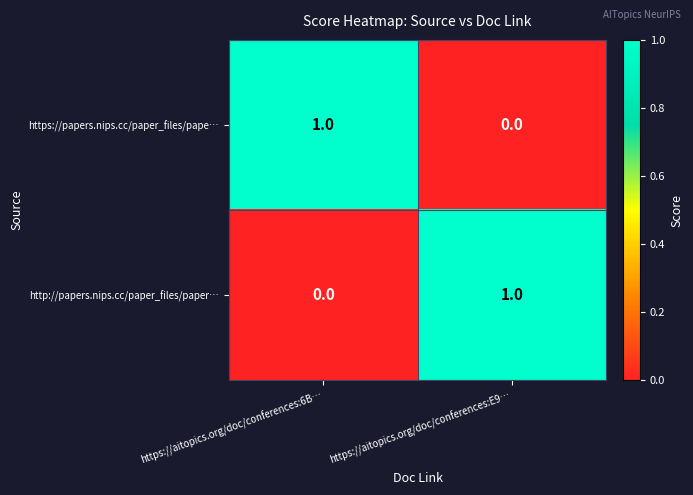

What is the maximum value shown in the chart?

1